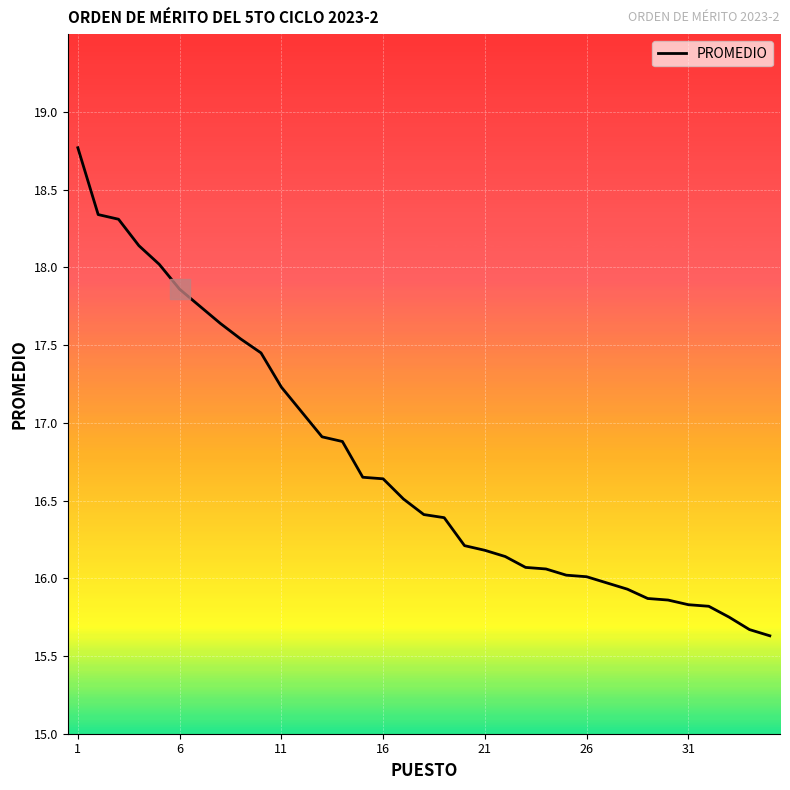

What is the greatest value displayed?

18.8